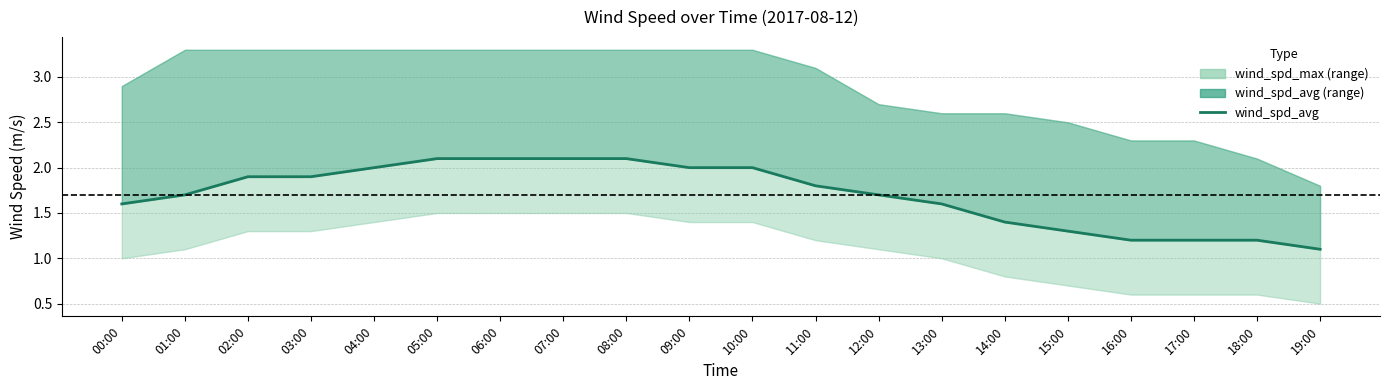

Between 05:00 and 16:00, which is larger?

05:00